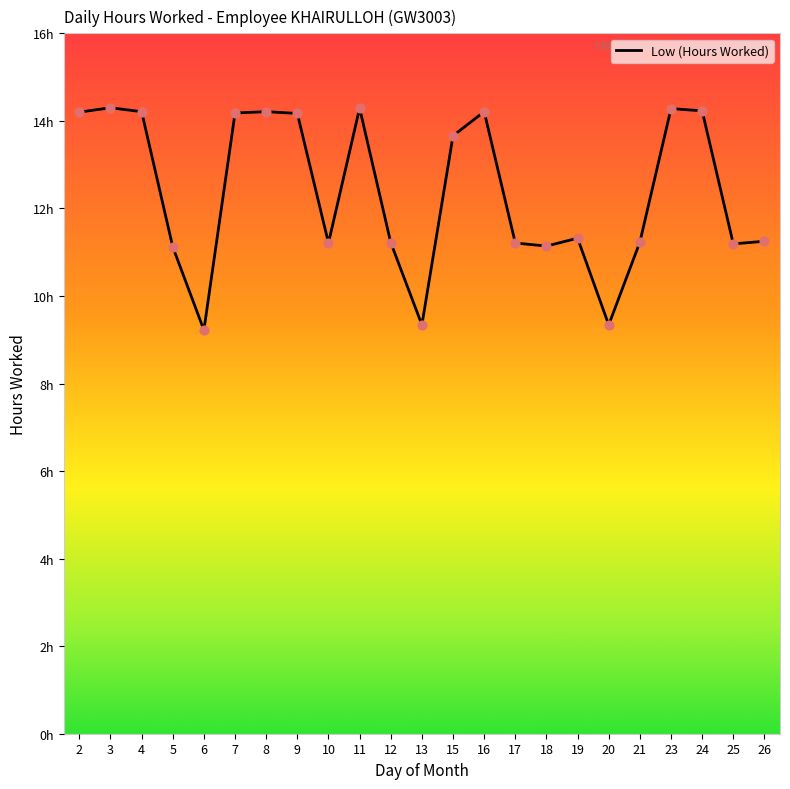

Is this an area chart (filled region under the line)?

No